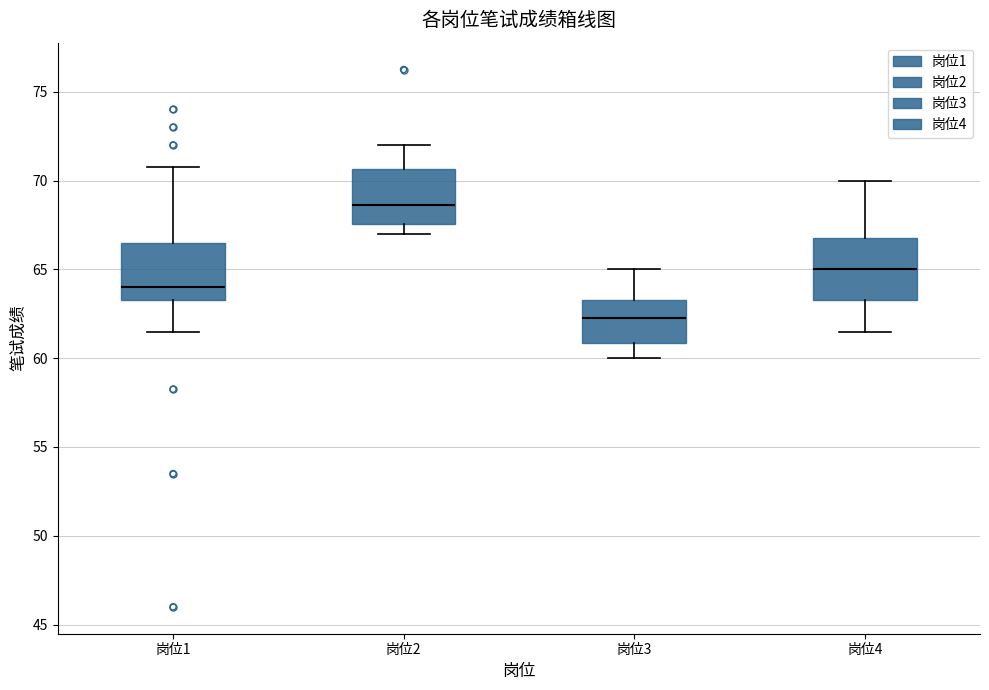

Which box's median line is the lowest?

岗位3